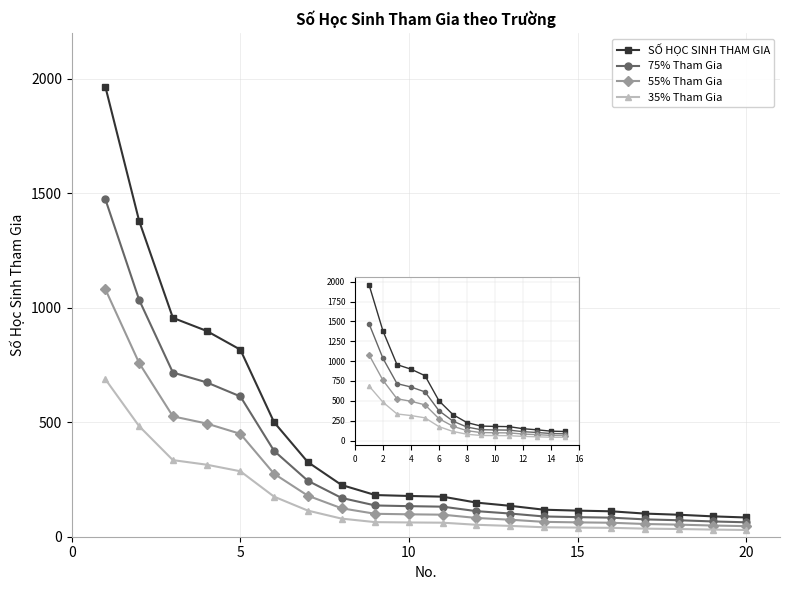

Rank the categories by value from lowest to highest.

20, 19, 18, 17, 16, 15, 14, 13, 12, 11, 10, 9, 8, 7, 6, 5, 4, 3, 2, 1